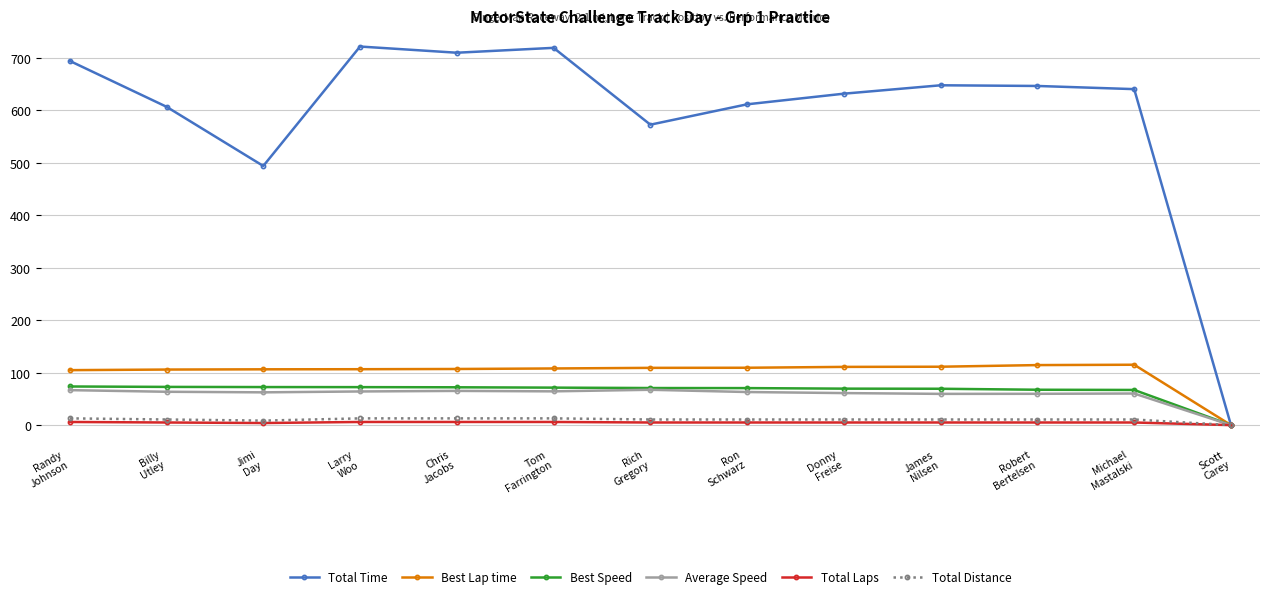

Which series has the widest spread of values?

Total Time